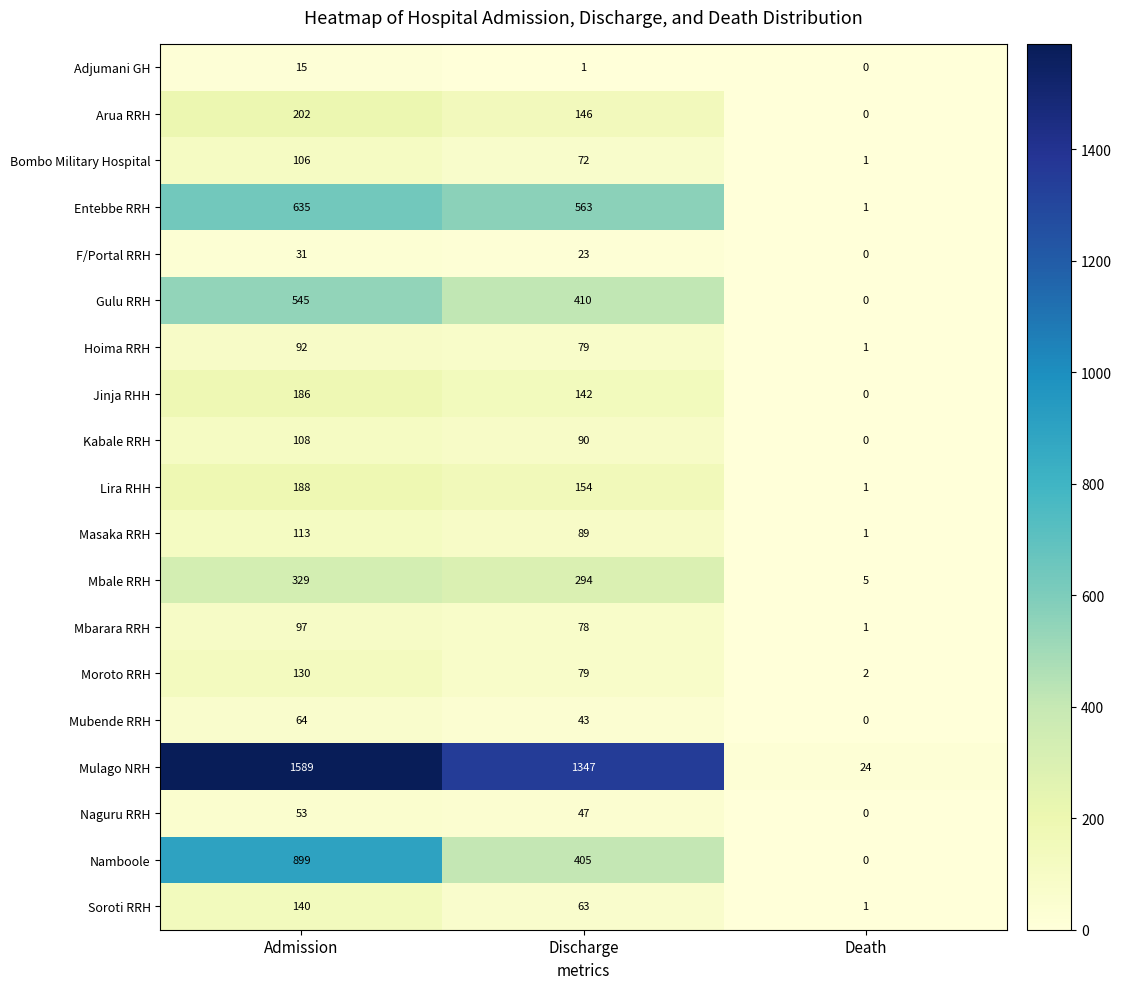

How many distinct data groups are displayed?

19